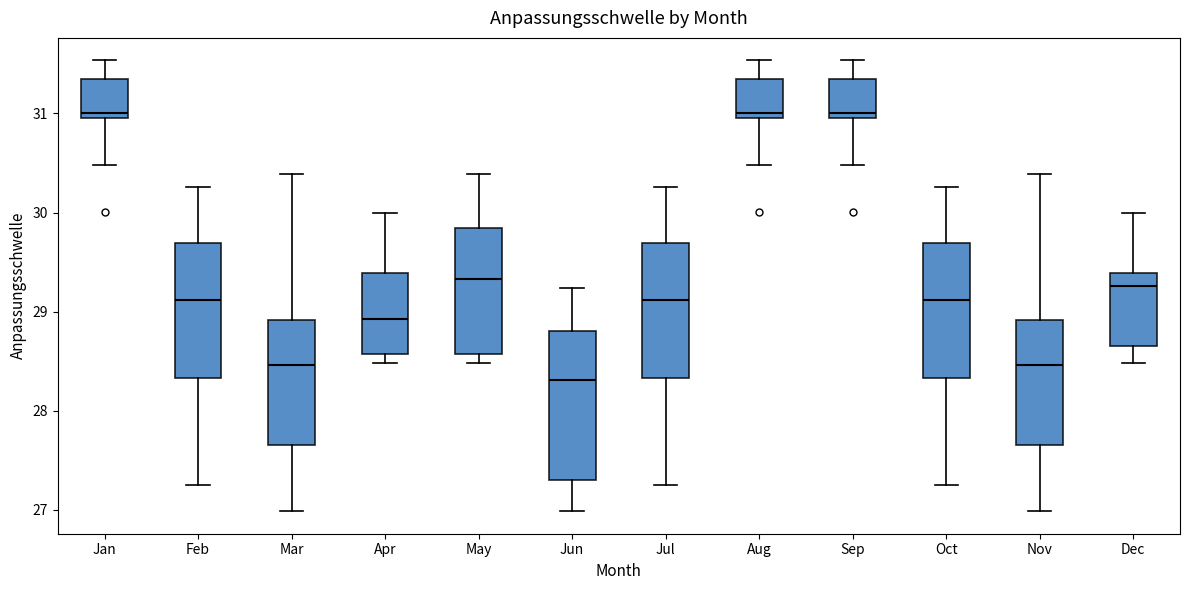

Reading left to right, transcribe this box plot: for each box, give where its median line is, the range the box spans, and where its two whiskers end, as read against the y-axis. The values are not printed on the chart, so give them approximately, as read against the axis.

Jan: median 31.0 (just above the box's lower edge), box 31.0 to 31.3, whiskers 30.5 to 31.5
Feb: median 29.1, box 28.3 to 29.7, whiskers 27.3 to 30.3
Mar: median 28.5, box 27.7 to 28.9, whiskers 27.0 to 30.4
Apr: median 28.9, box 28.6 to 29.4, whiskers 28.5 to 30.0
May: median 29.3, box 28.6 to 29.8, whiskers 28.5 to 30.4
Jun: median 28.3, box 27.3 to 28.8, whiskers 27.0 to 29.2
Jul: median 29.1, box 28.3 to 29.7, whiskers 27.3 to 30.3
Aug: median 31.0 (just above the box's lower edge), box 31.0 to 31.3, whiskers 30.5 to 31.5
Sep: median 31.0 (just above the box's lower edge), box 31.0 to 31.3, whiskers 30.5 to 31.5
Oct: median 29.1, box 28.3 to 29.7, whiskers 27.3 to 30.3
Nov: median 28.5, box 27.7 to 28.9, whiskers 27.0 to 30.4
Dec: median 29.3, box 28.7 to 29.4, whiskers 28.5 to 30.0